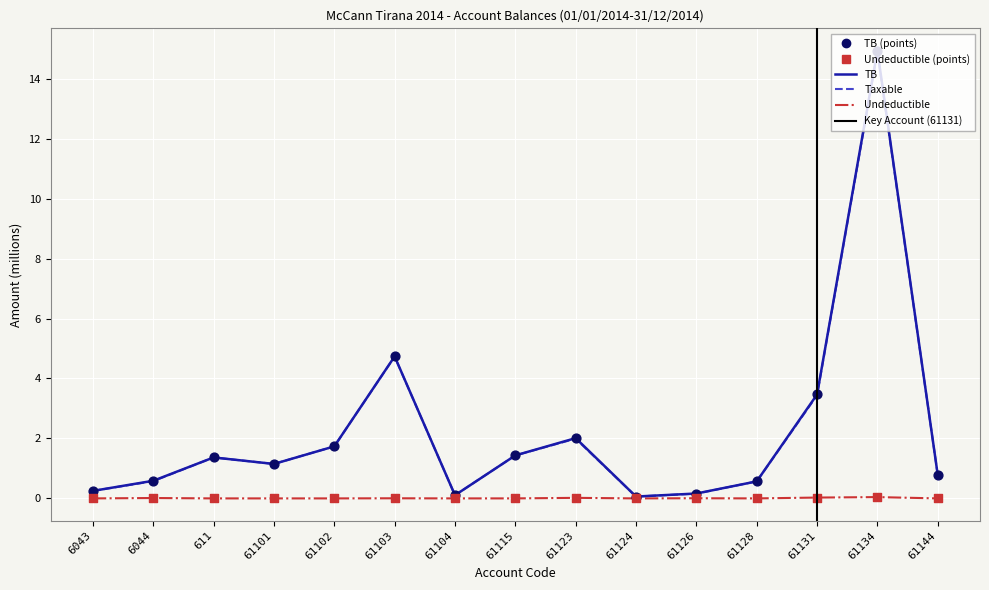

What are all the series names shown in the legend?

TB, Taxable, Undeductible